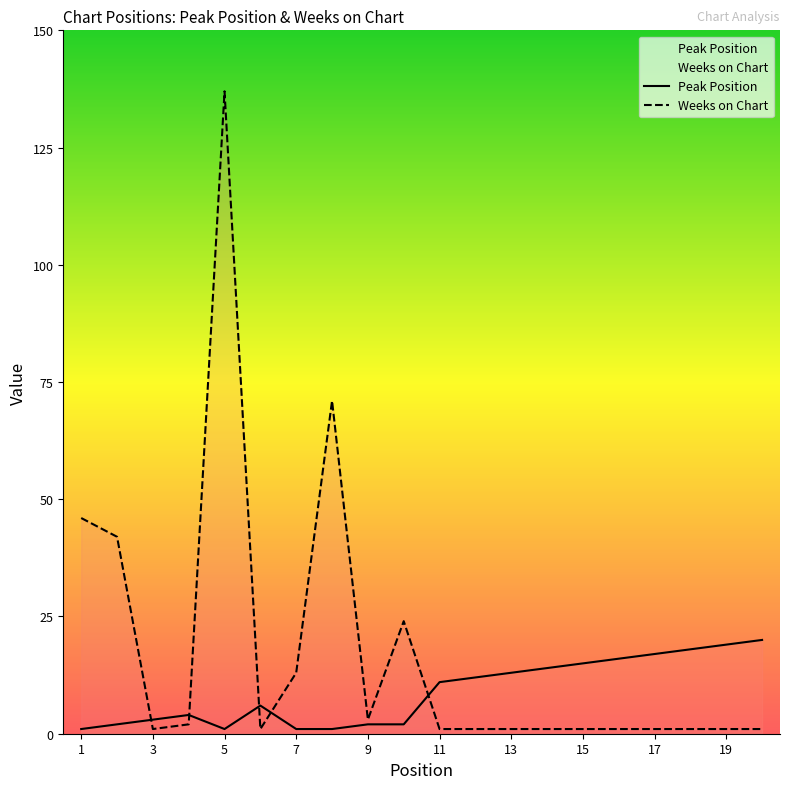

Reading left to right, transcribe all the data shown in this chart.

Peak Position: 1	2	3	4	1	6	1	1	2	2	11	12	13	14	15	16	17	18	19	20
Weeks on Chart: 46	42	1	2	137	1	13	71	3	24	1	1	1	1	1	1	1	1	1	1